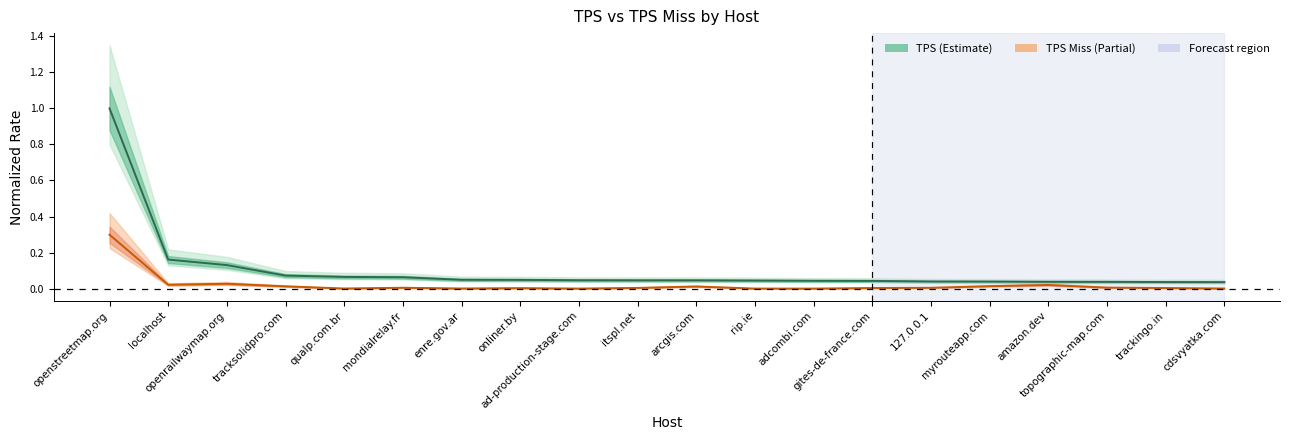

True or false: TPS (Estimate) has more than 2 interior local peaks.

False